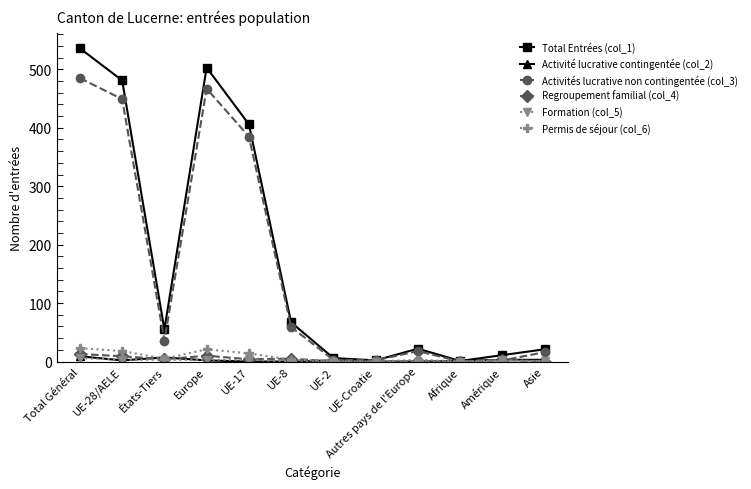

Where is the first local minimum for Activités lucrative non contingentée (col_3)?

États-Tiers